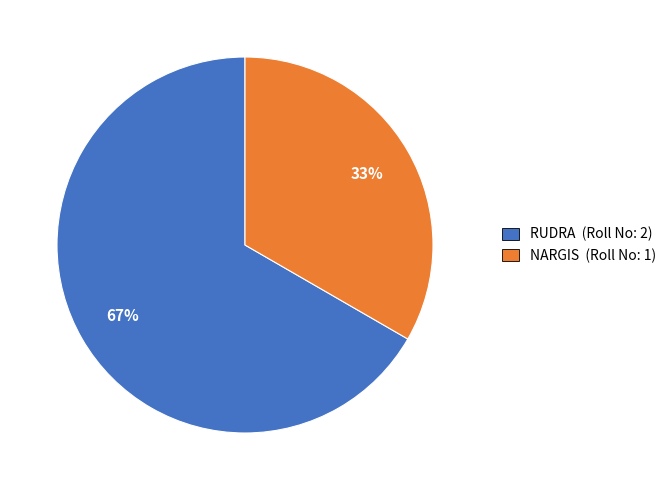

Which has a higher value, NARGIS or RUDRA?

RUDRA